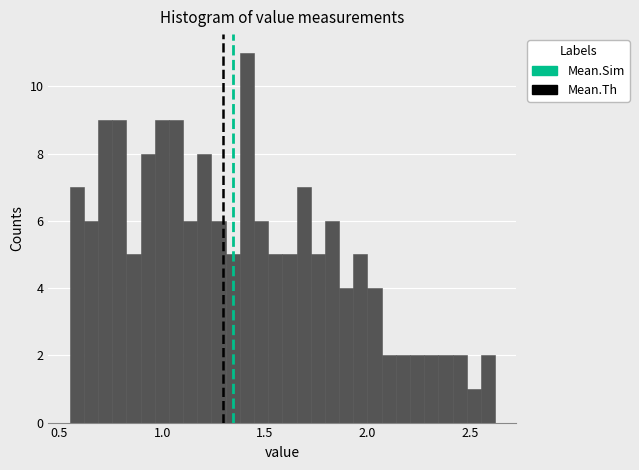

Read against the x-axis, roughly where is the centre of the tallest bar?

1.40